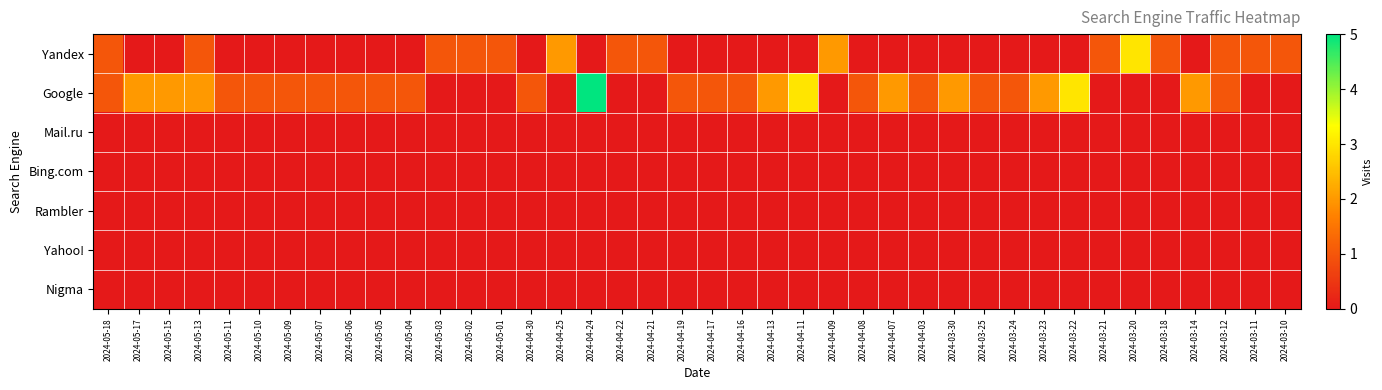

What is the total value across all series at 2024-05-17?

2